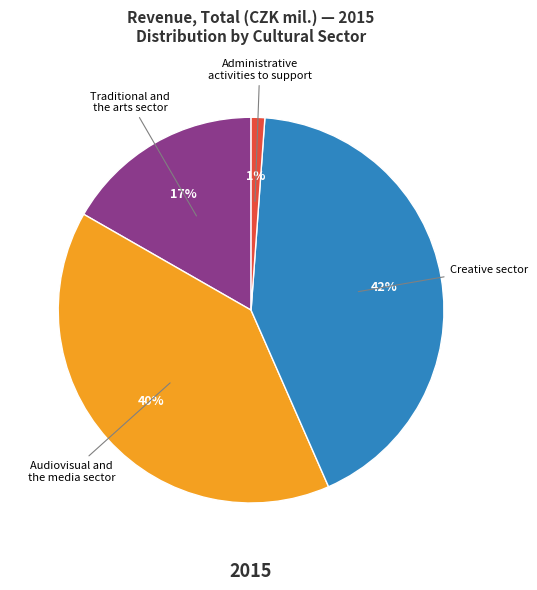

Is Audiovisual and the media sector the majority of the pie?

No